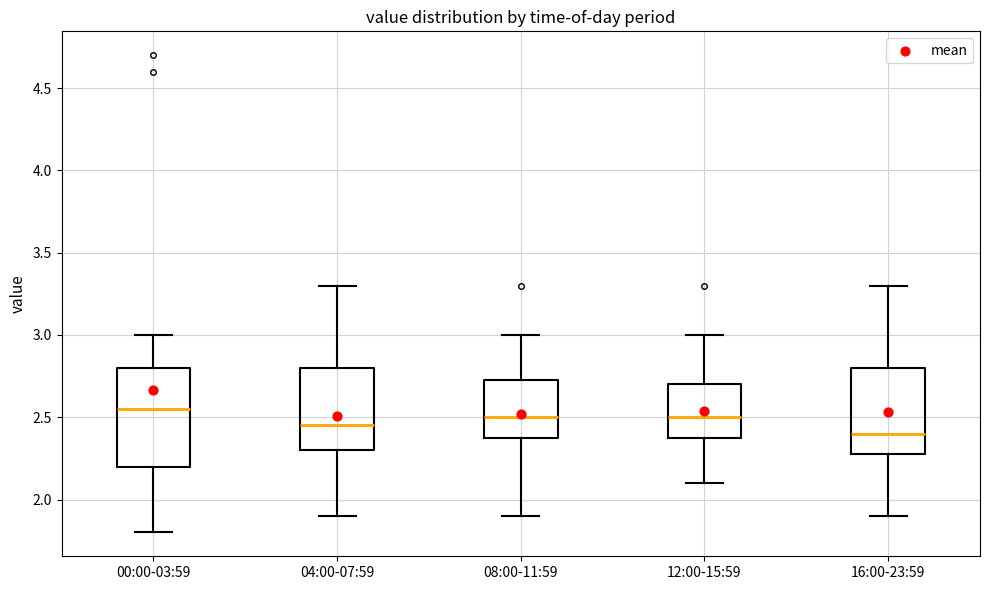

Where does the lower whisker of the box for 08:00-11:59 end on the y-axis? The values are not printed on the chart, so give them approximately, as read against the axis.

1.90